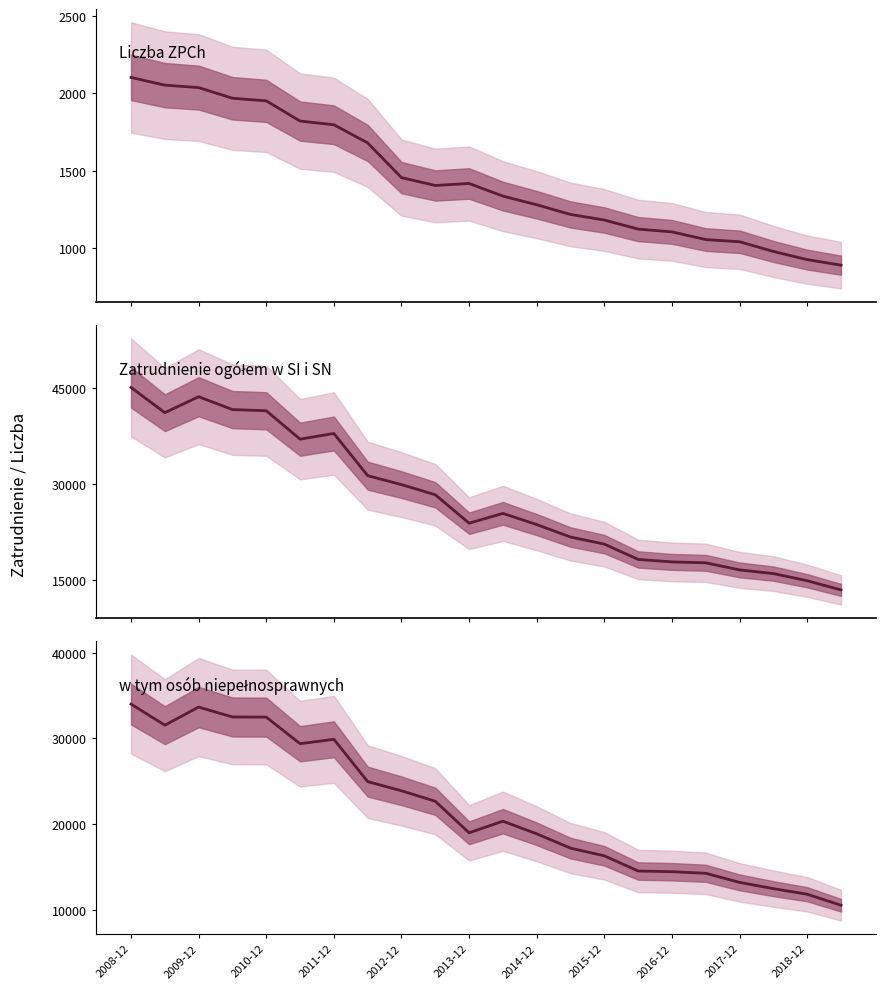

At which category is the sum across all series the highest?

2008-12